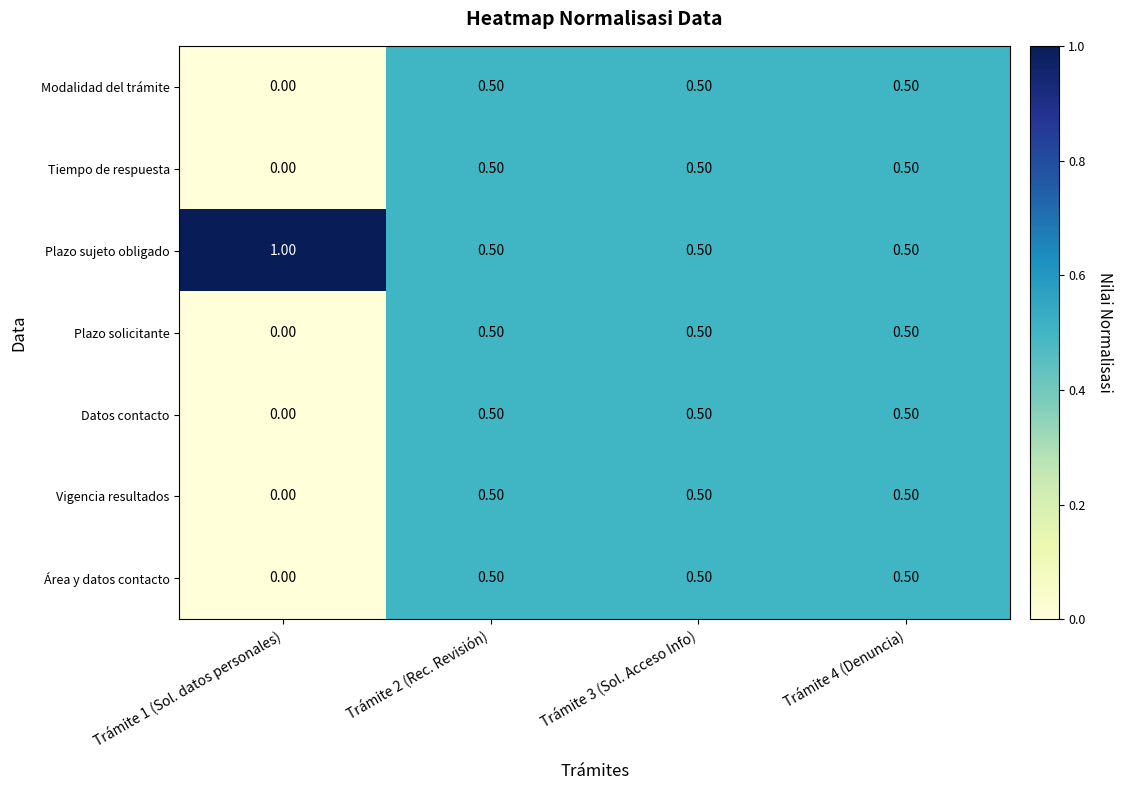

What is the average value of the Plazo sujeto obligado series?

0.6